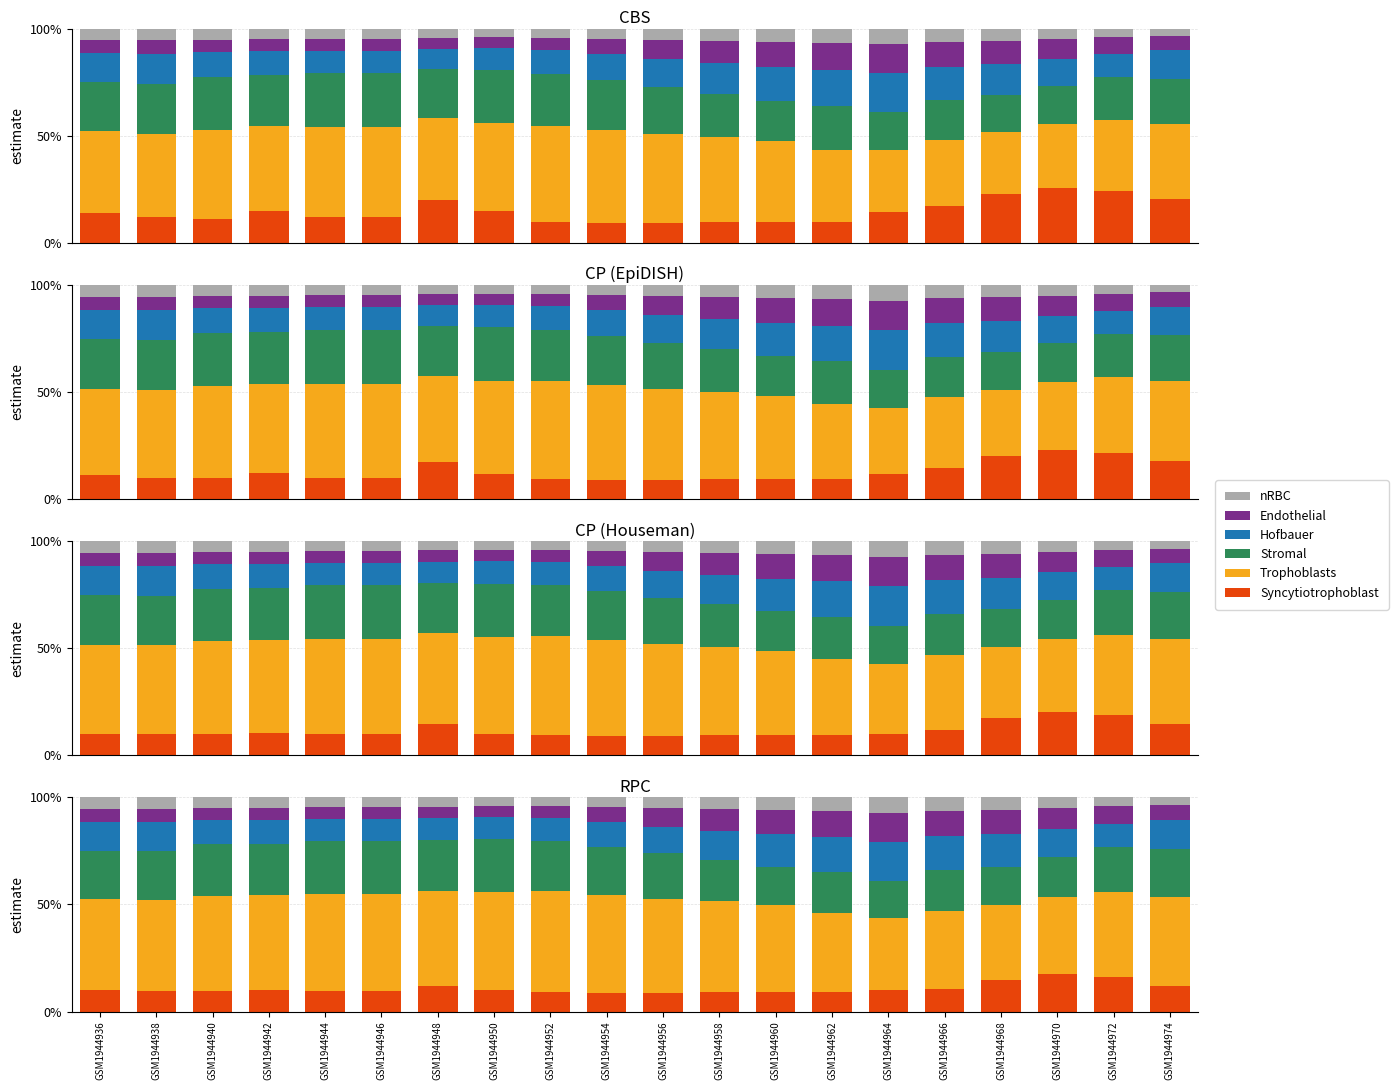

Does the chart contain stacked bars?

No